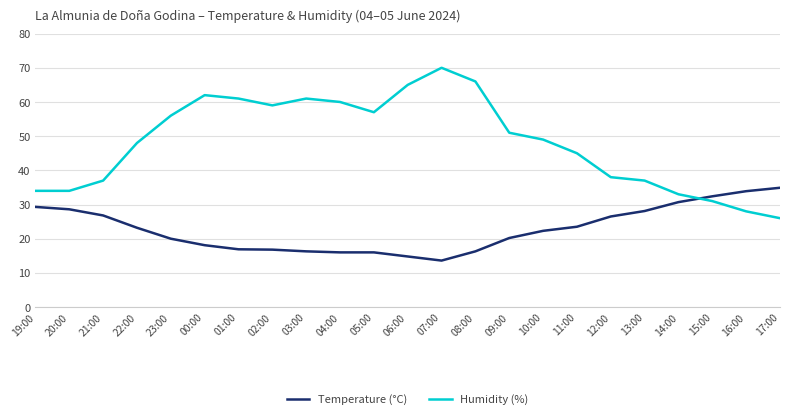

The value of Humidity (%) at 20:00 is 34.0. True or false?

True